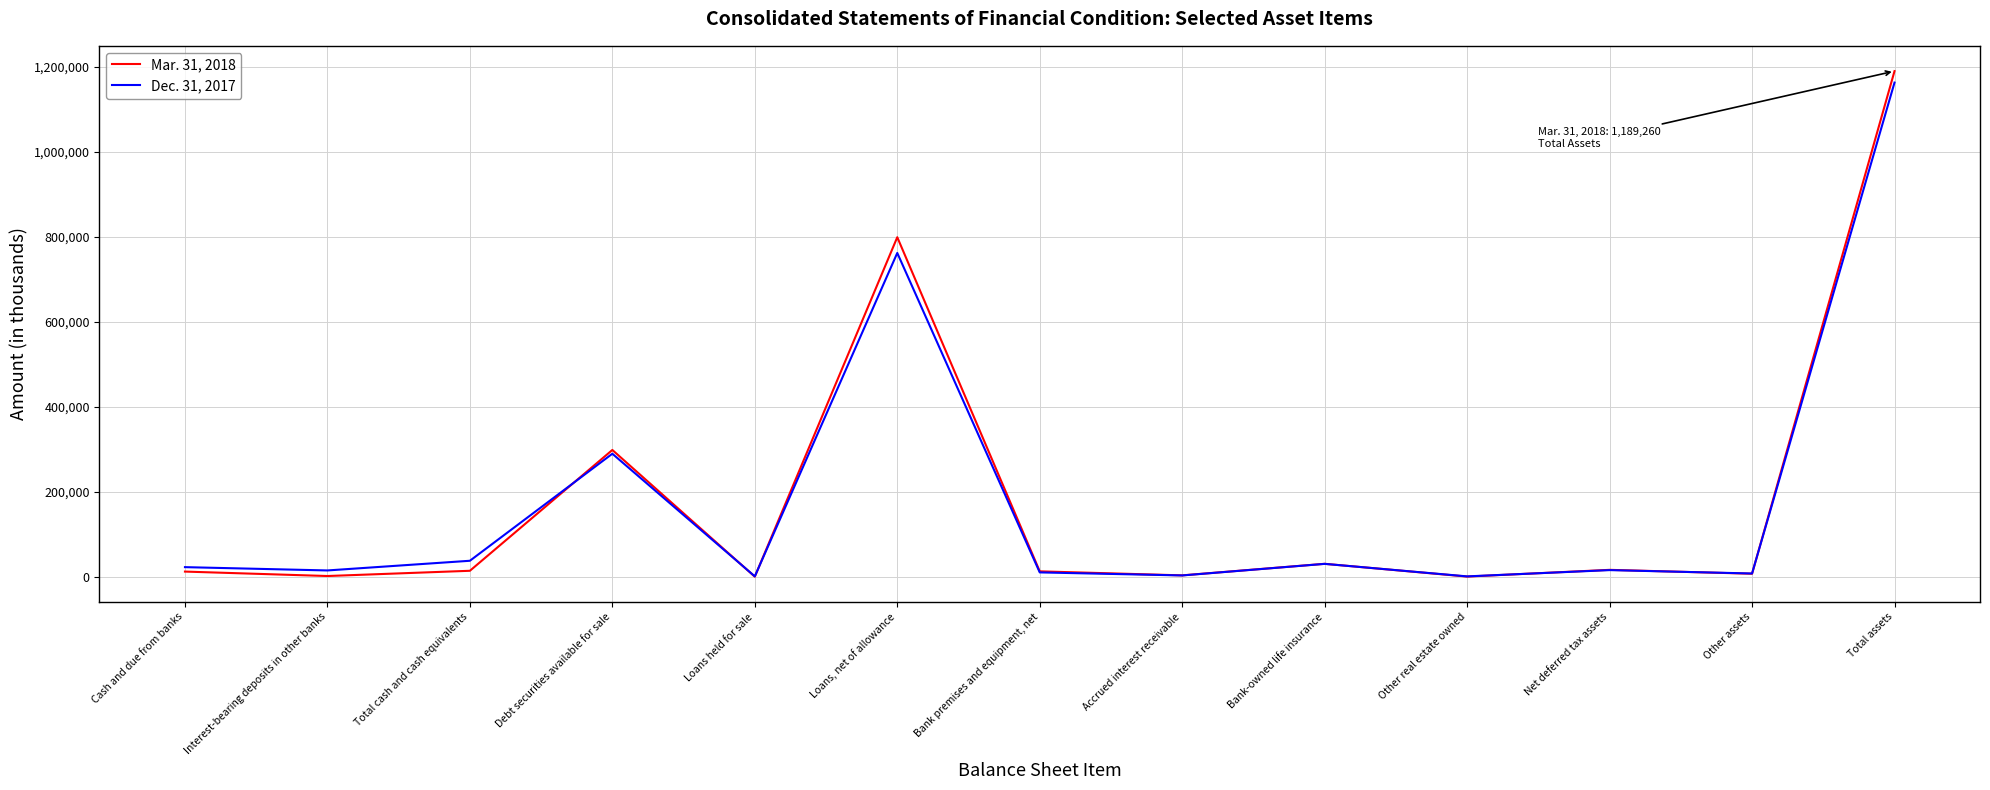

Does the chart display data point markers on the line(s)?

No